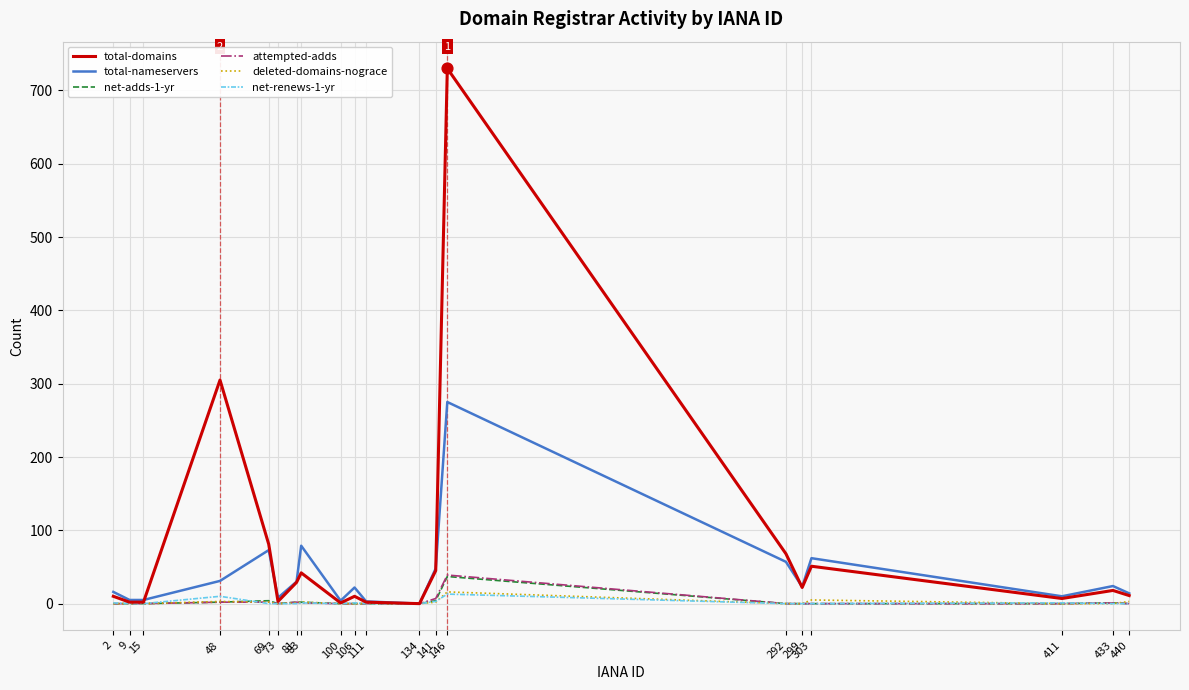

Which series has the largest total across all categories?

total-domains